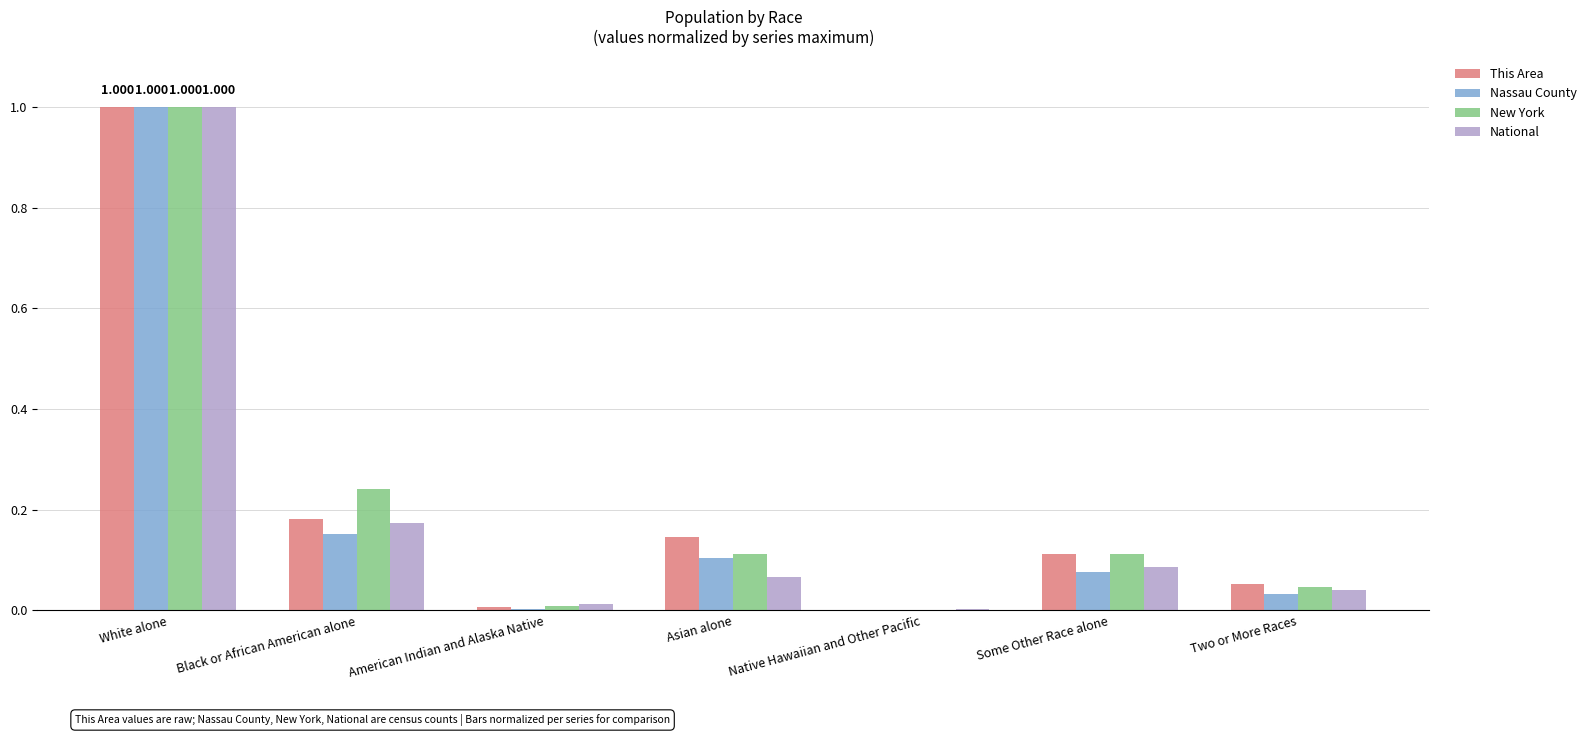

Which series changed the most between Asian alone and Native Hawaiian and Other Pacific?

This Area